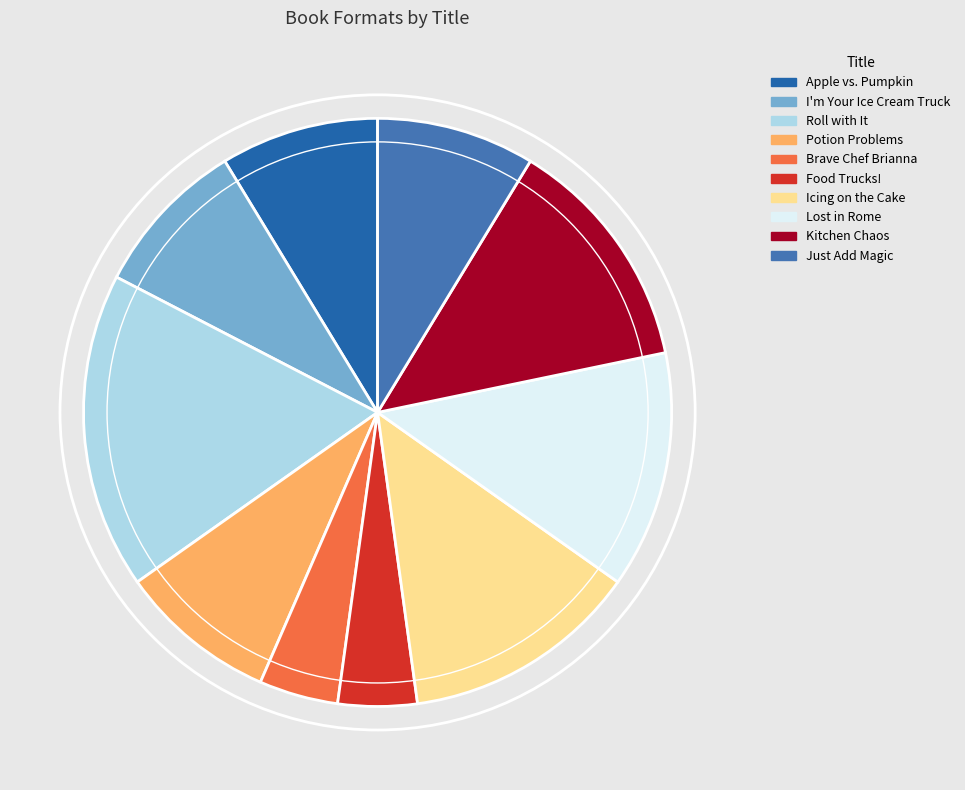

Count the number of slices in the pie.

10